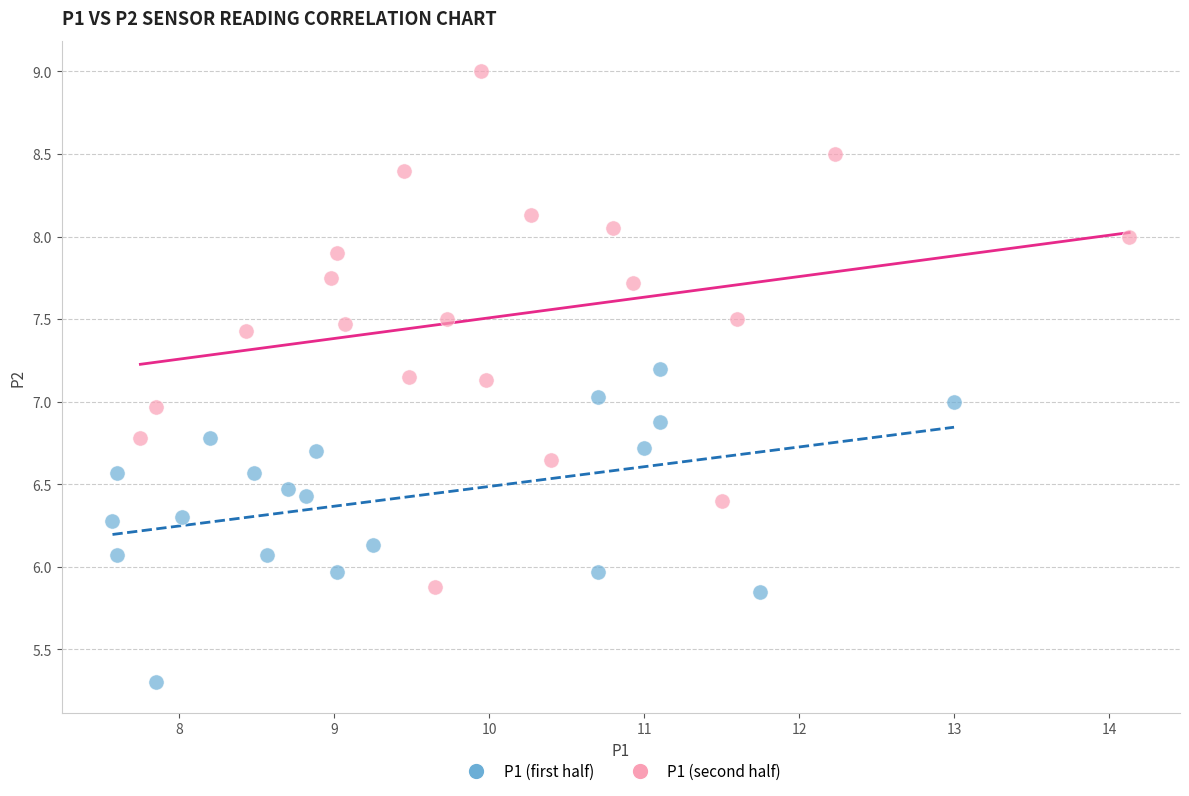

Which series contains the lowest Y value?

P1 (first half)